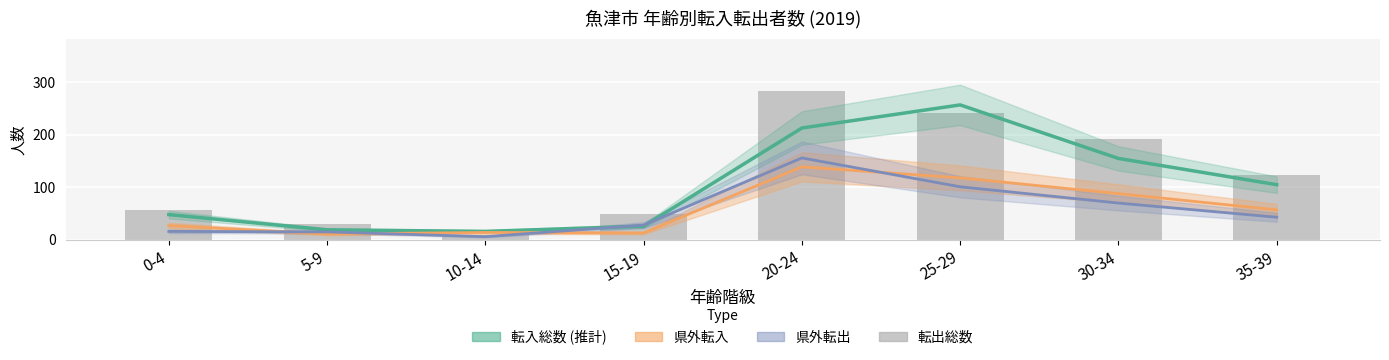

Reading right to left, extract all data points from this chart.

転入総数 (推計): 105	155	257	213	26	16	19	48
県外転入: 57	88	118	139	13	14	11	27
県外転出: 43	70	101	156	28	6	15	16
転出総数: 123	193	242	284	50	9	30	57